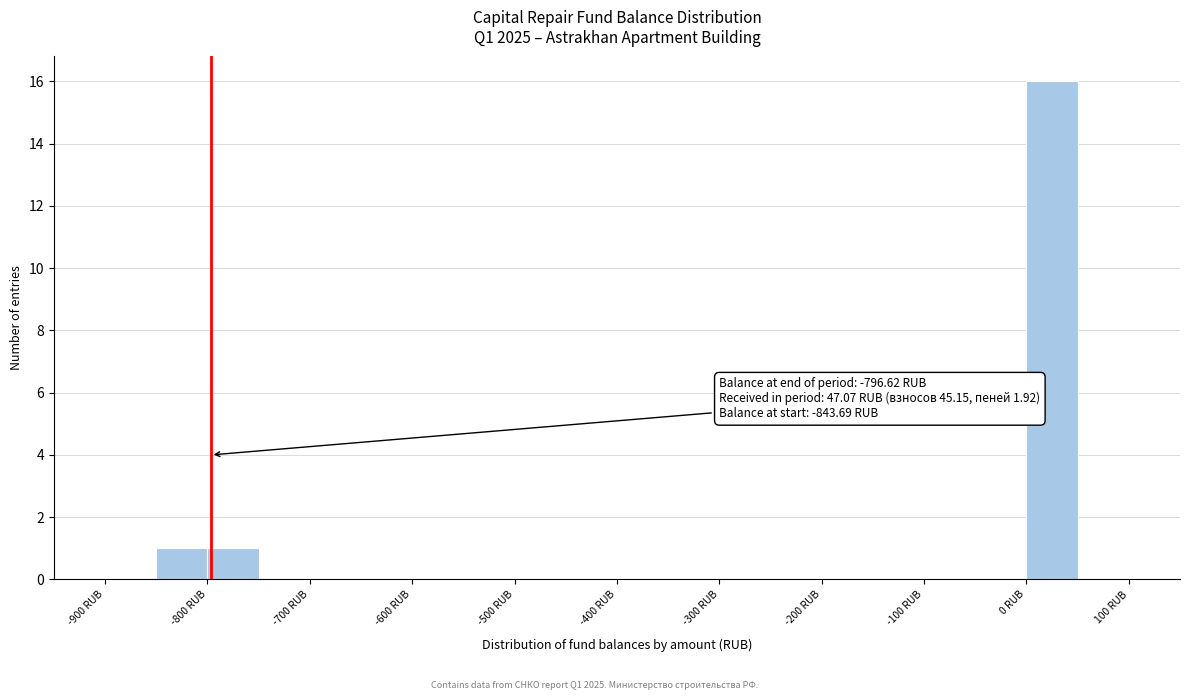

Which range on the x-axis has the tallest bar?

0 to 50